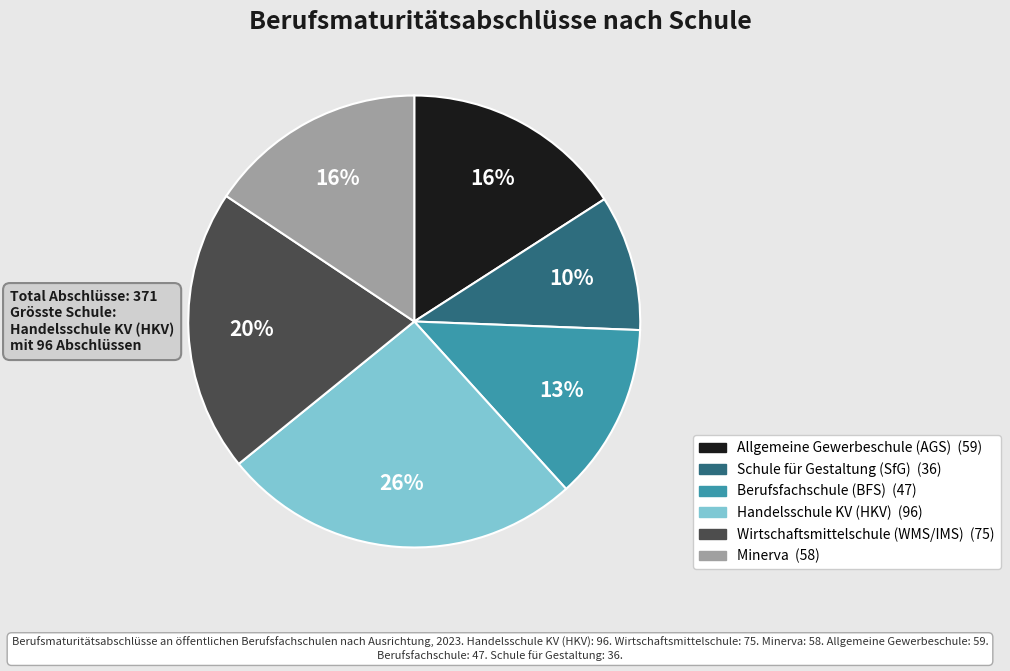

What is the ratio of the value at Allgemeine Gewerbeschule (AGS) to the value at Wirtschaftsmittelschule (WMS/IMS)?

0.8